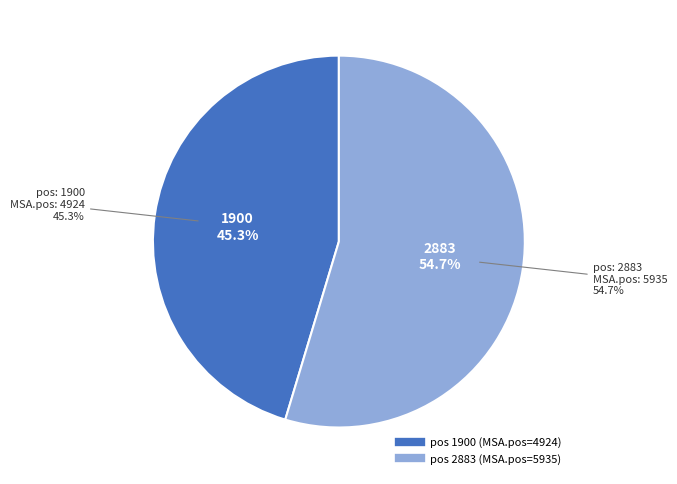

Which slice is the smallest?

1900